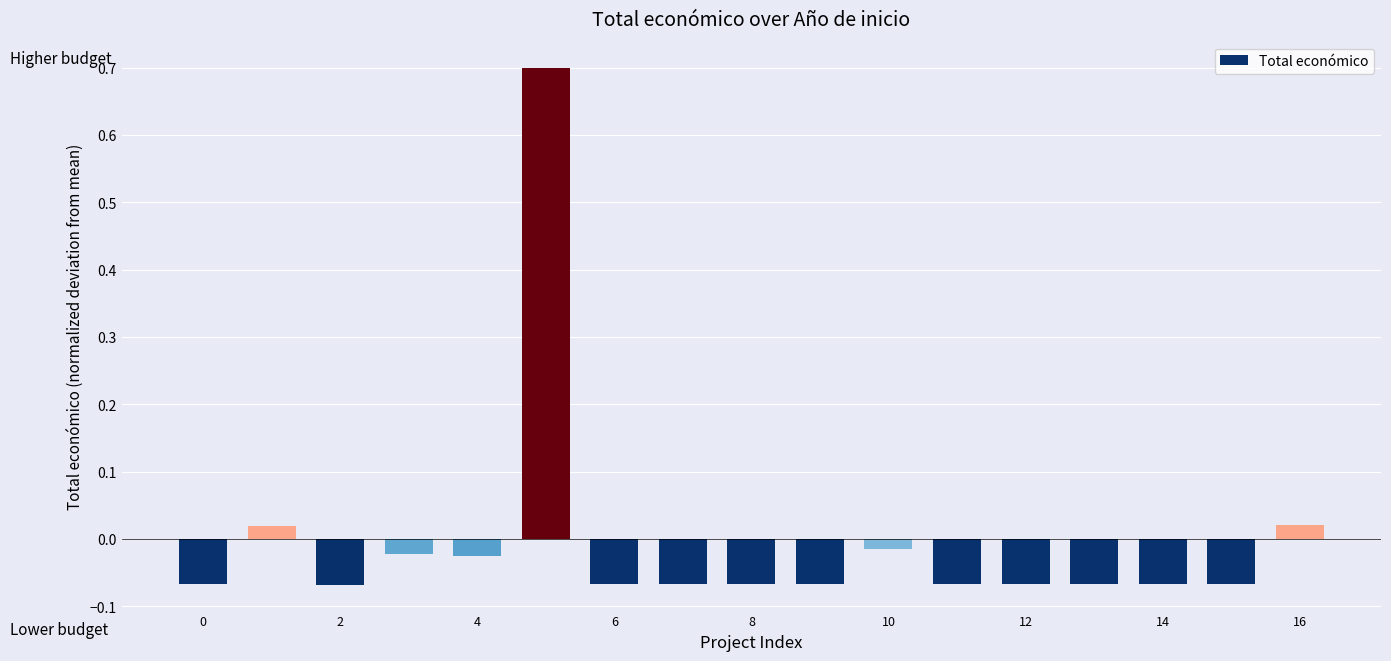

What is the maximum value shown in the chart?

0.7